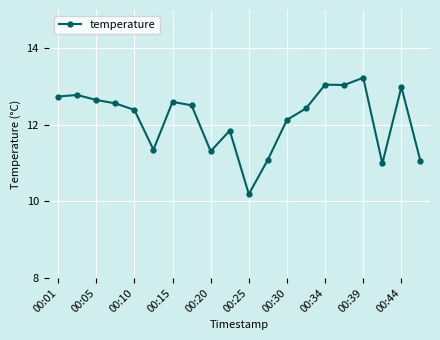

What is the maximum value shown in the chart?

13.2